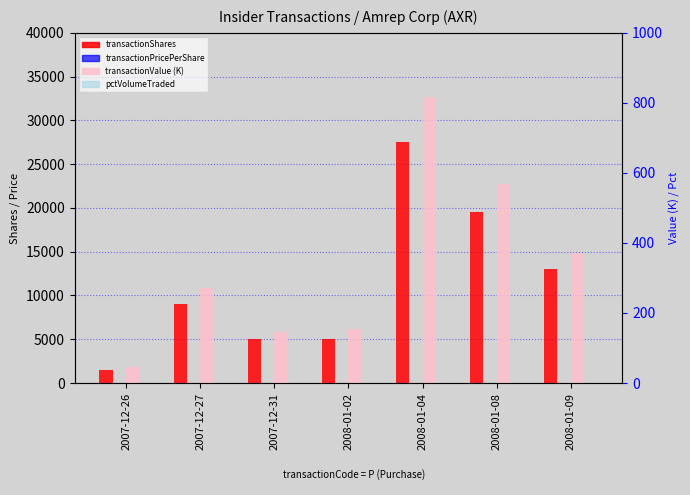

What are all the series names shown in the legend?

transactionShares, transactionPricePerShare, transactionValue (K), pctVolumeTraded